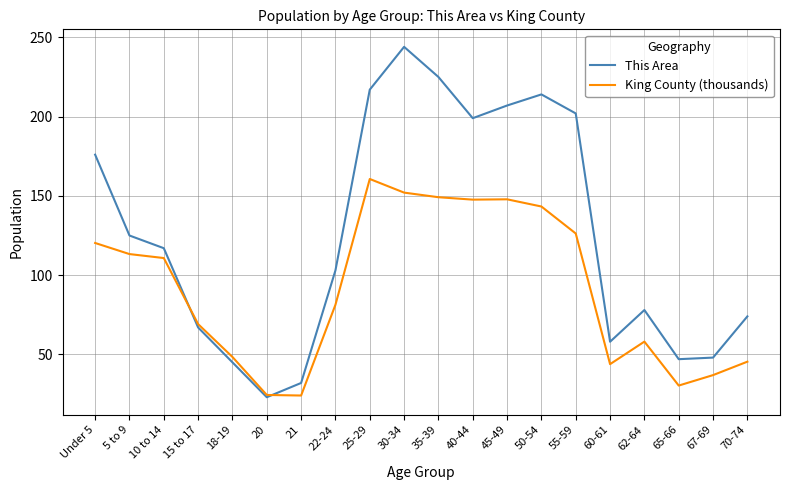

What is the sum of all King County (thousands) values?

1833.3